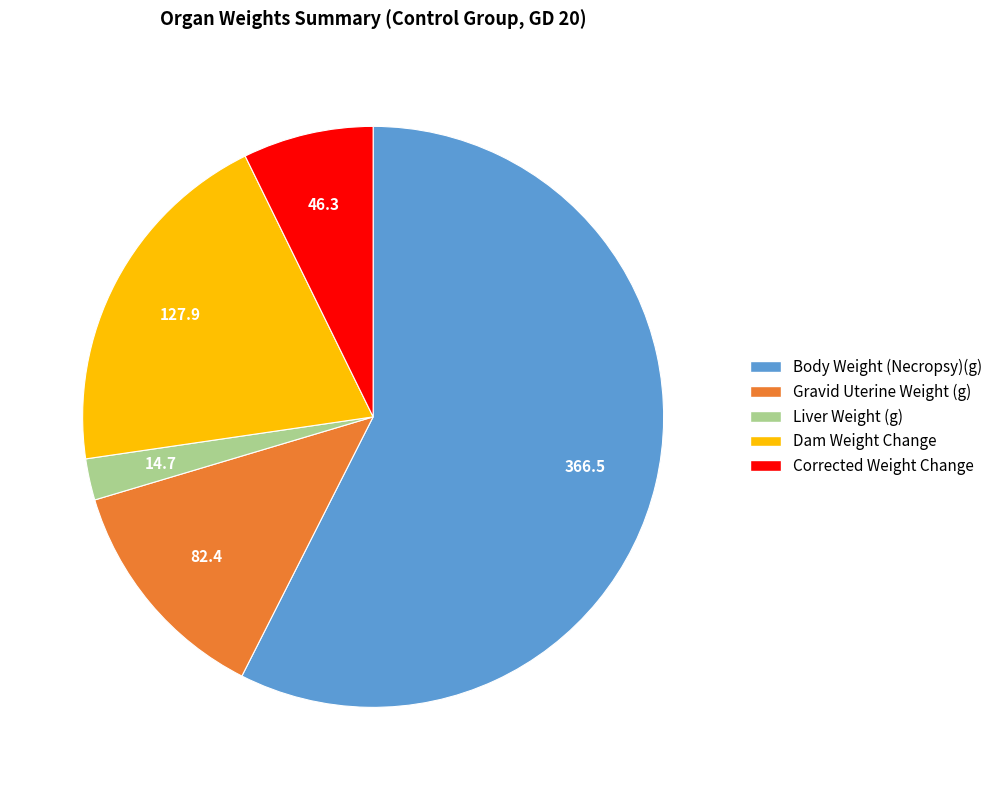

Does any single category account for the majority?

Yes